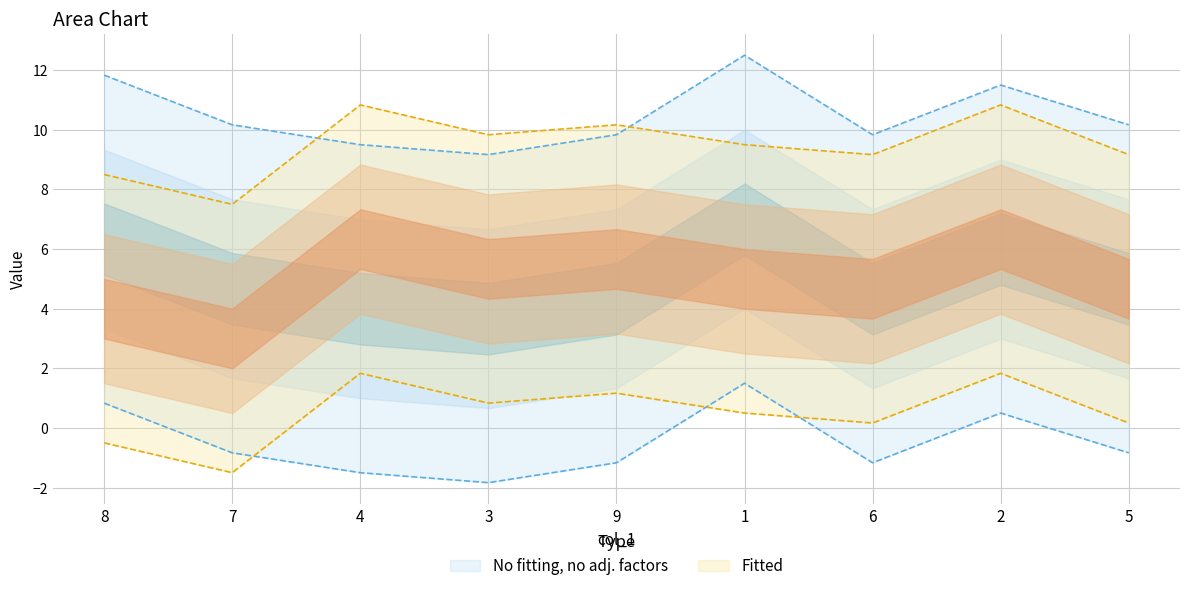

What is the total value across all series at 6?

27